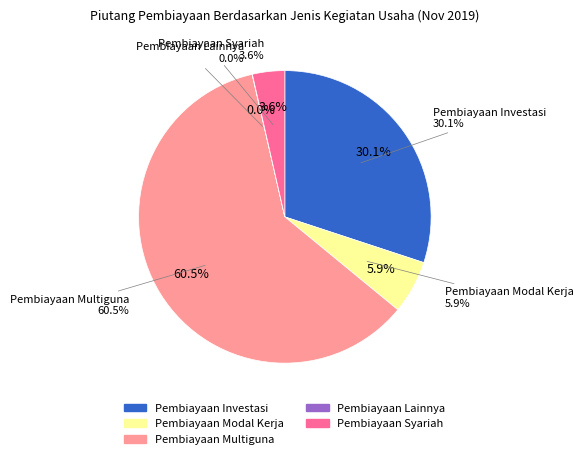

Is it true that Pembiayaan Multiguna is 60% of the pie?

True